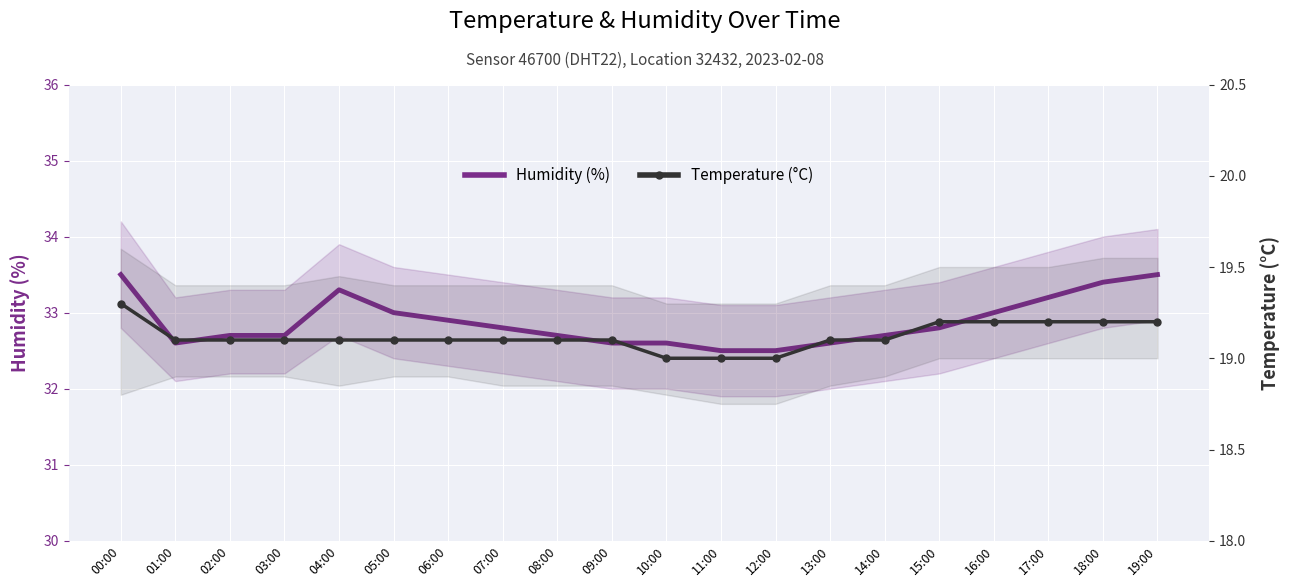

What is the difference between the Humidity (%) values at 01:00 and 02:00?

0.1